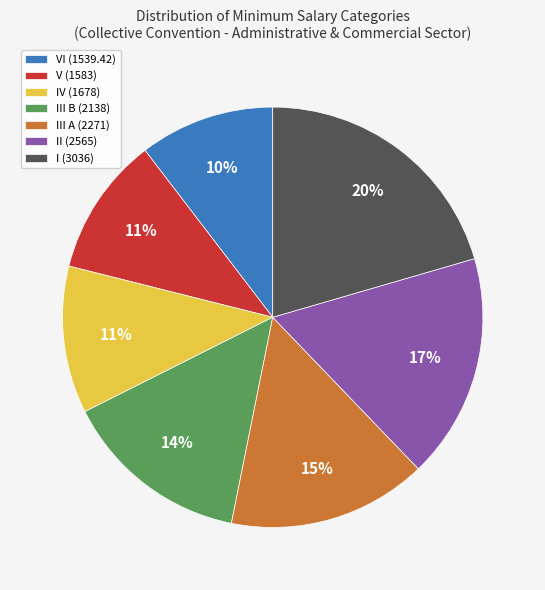

Does V (1583) represent more than half of the total?

No